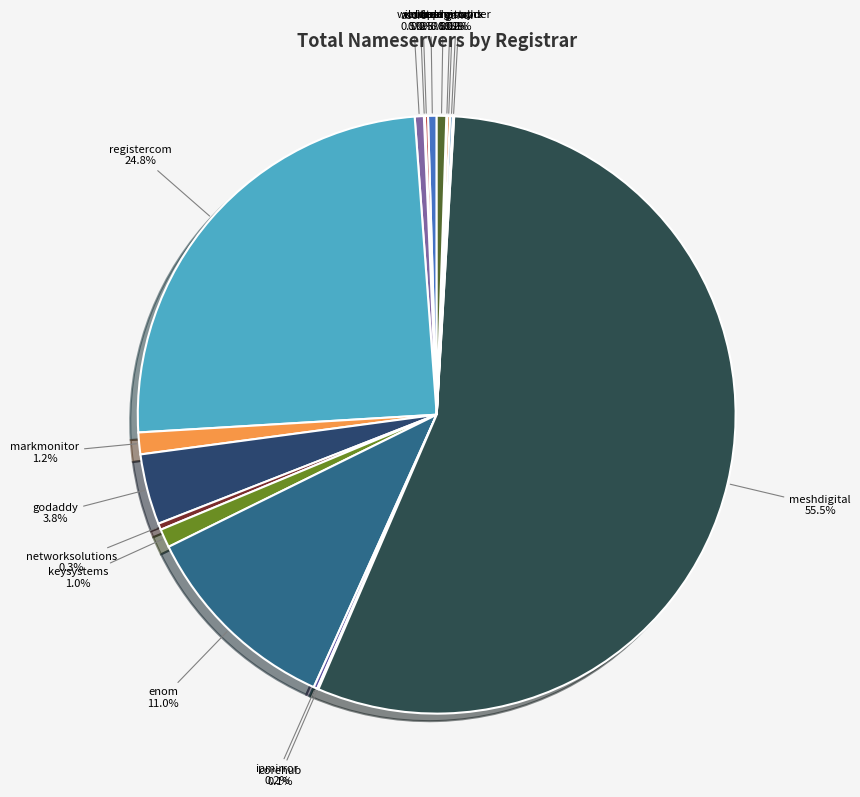

To the nearest percent, what is the difference between the largest and smallest slice percentages?

55%